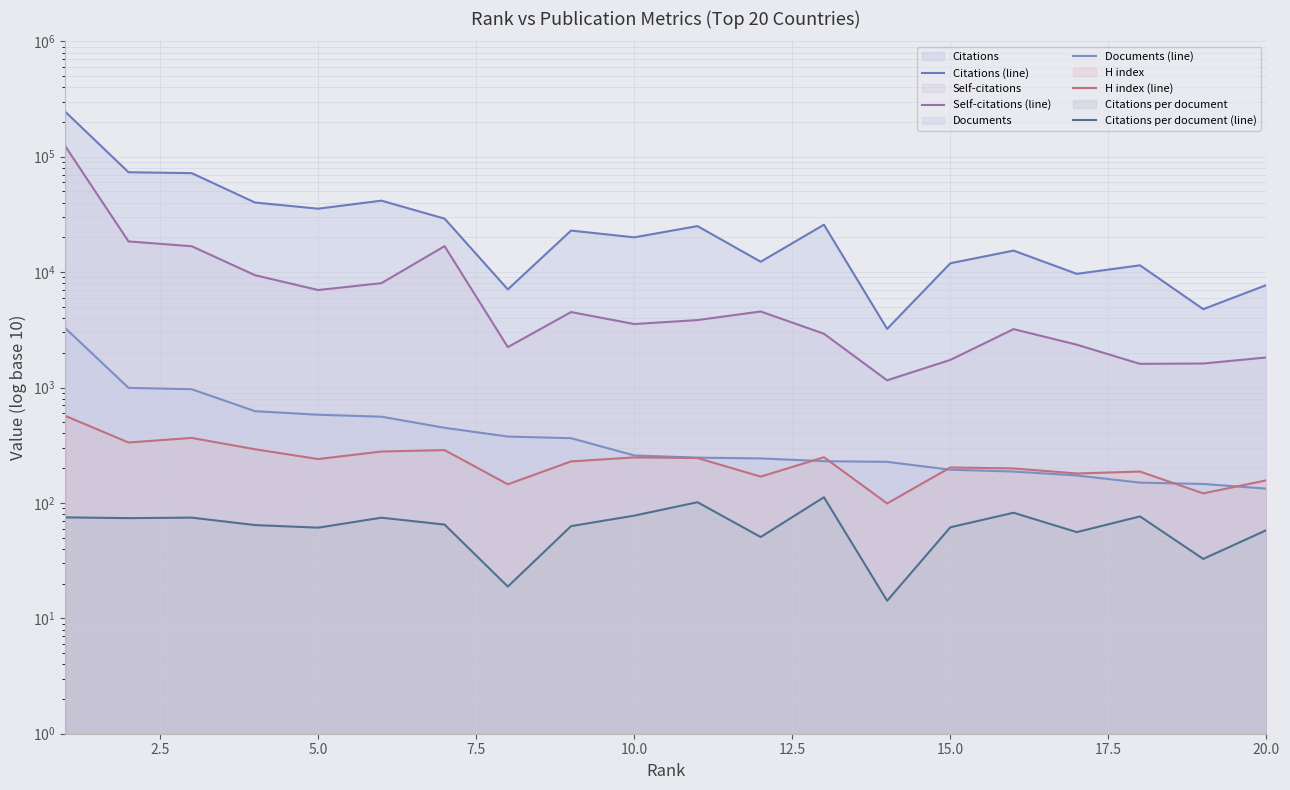

At how many categories does at least one series exceed 115129?

1